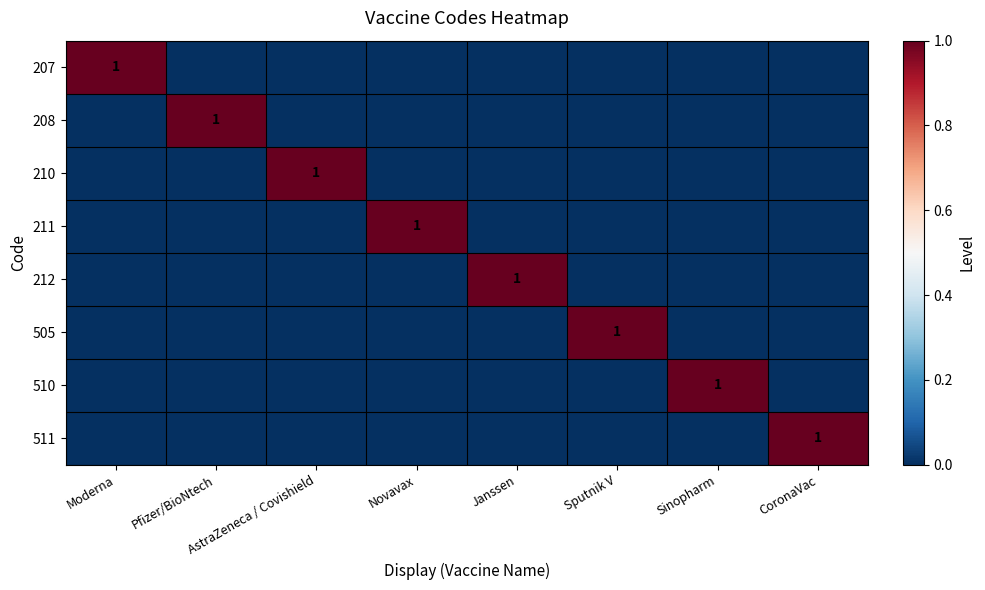

Is the value of 511 at CoronaVac greater than the value of 207 at Sinopharm?

Yes